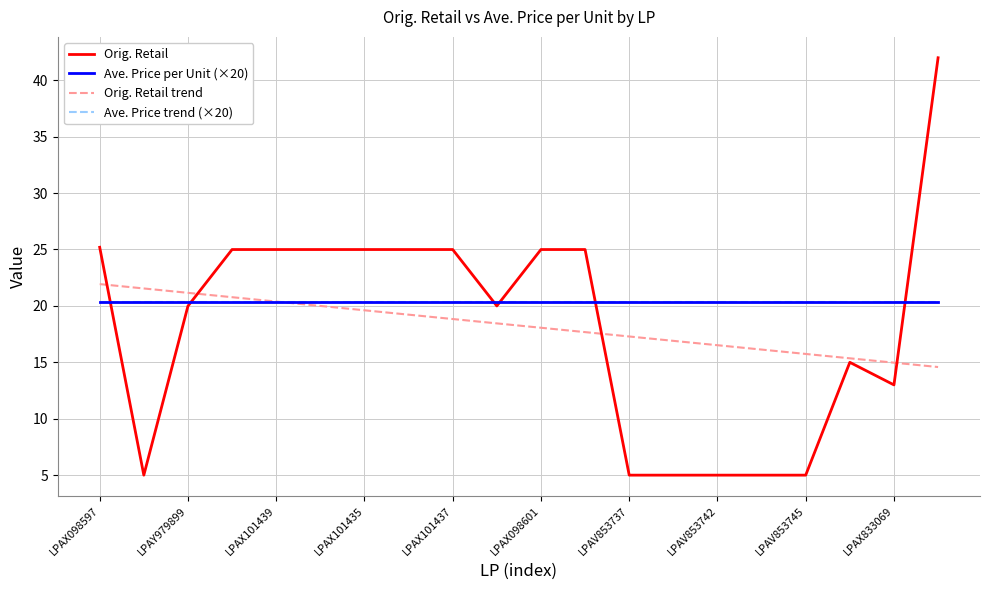

At which category does the chart reach its peak across all series?

19